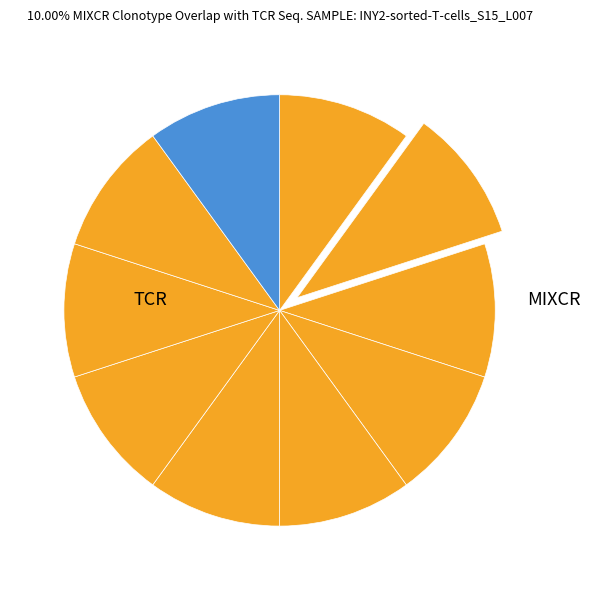

Does any single category account for the majority?

No